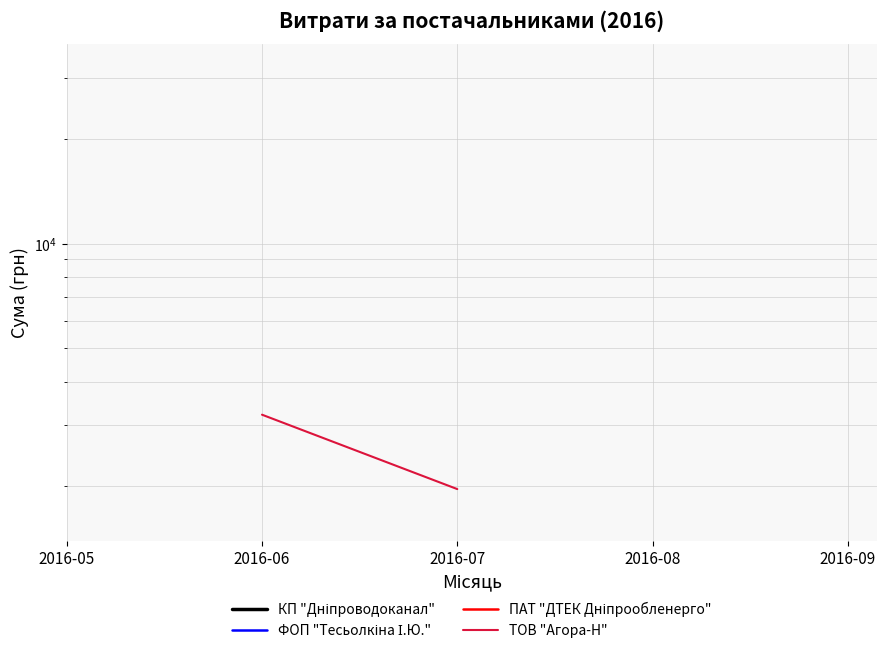

The value of ПАТ "ДТЕК Дніпрообленерго" at 2016-09 is 32367.2. True or false?

True